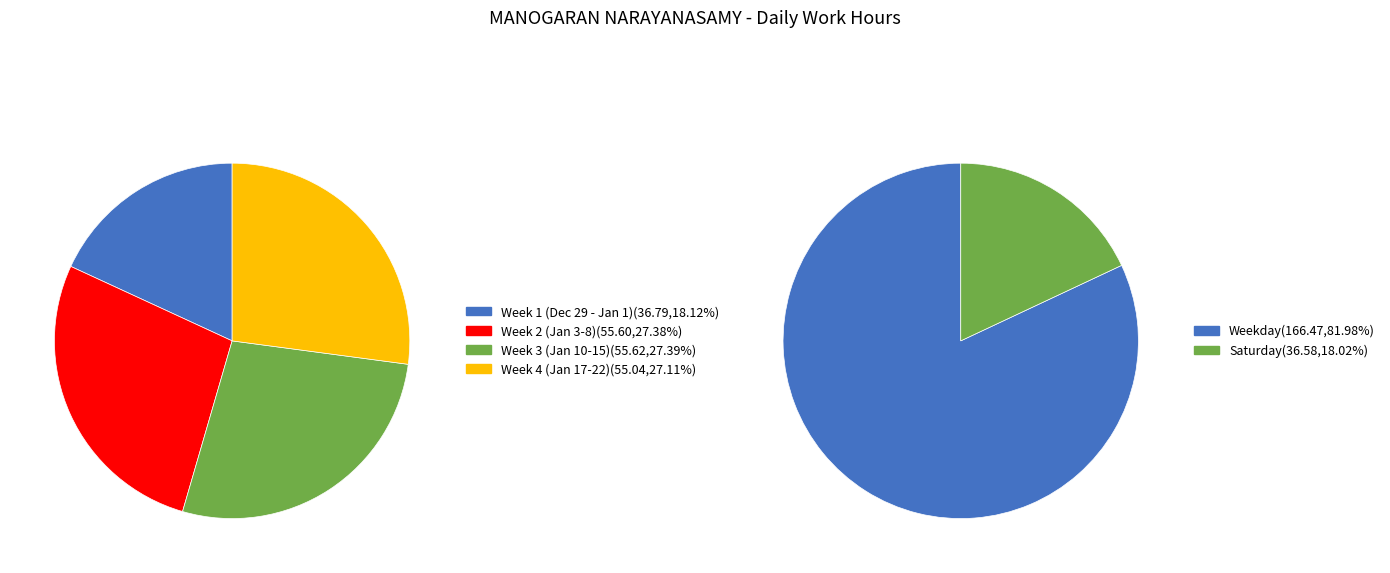

What portion of the pie excludes 22-Sat?

95.6%